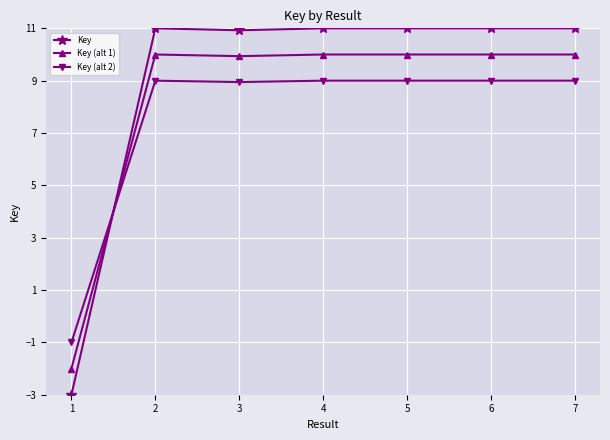

At how many categories does at least one series exceed 0?

6